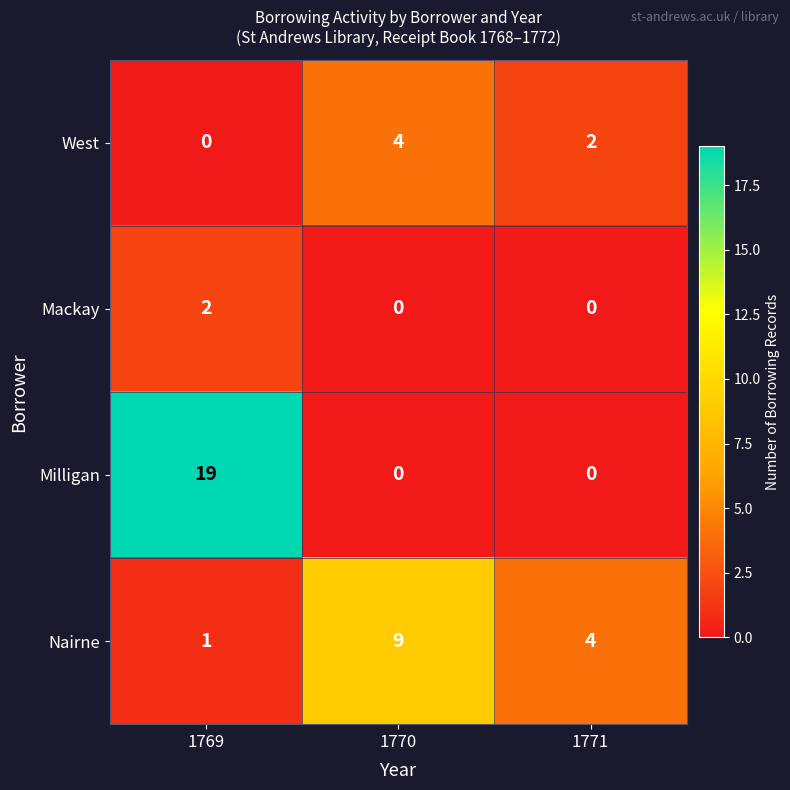

How many categories are shown in the chart?

3